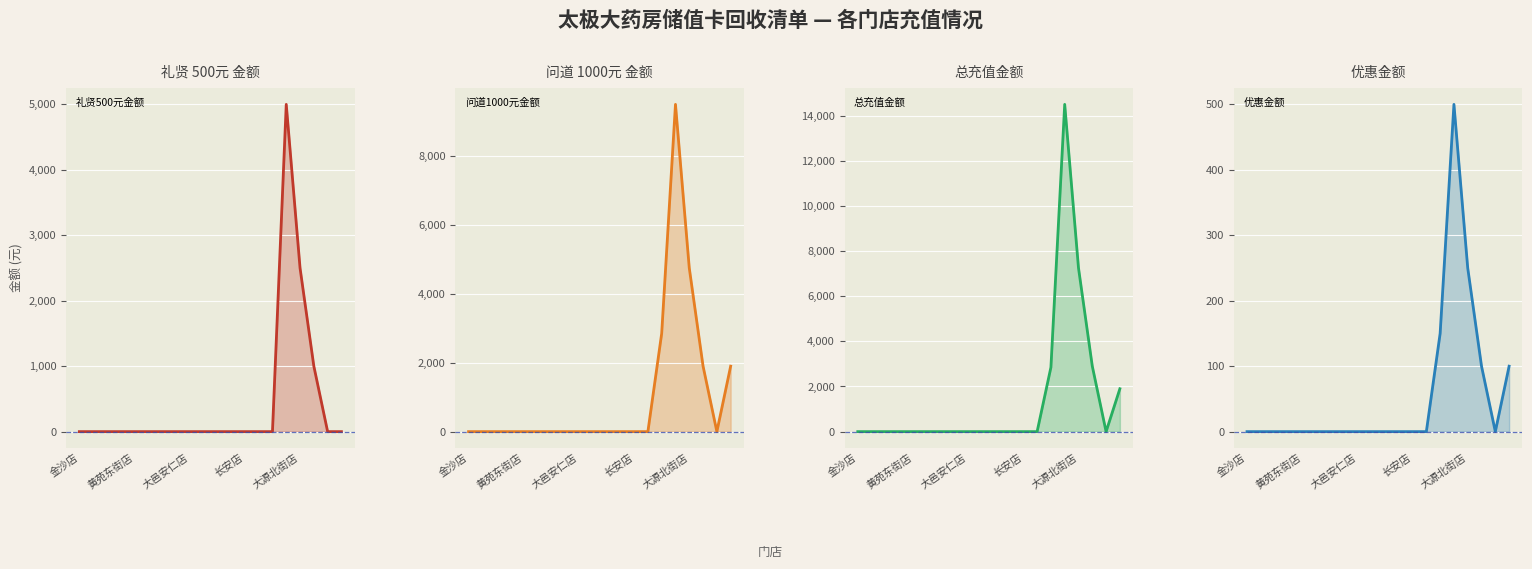

True or false: 总充值金额 and 礼贤500元金额 intersect in this chart.

False